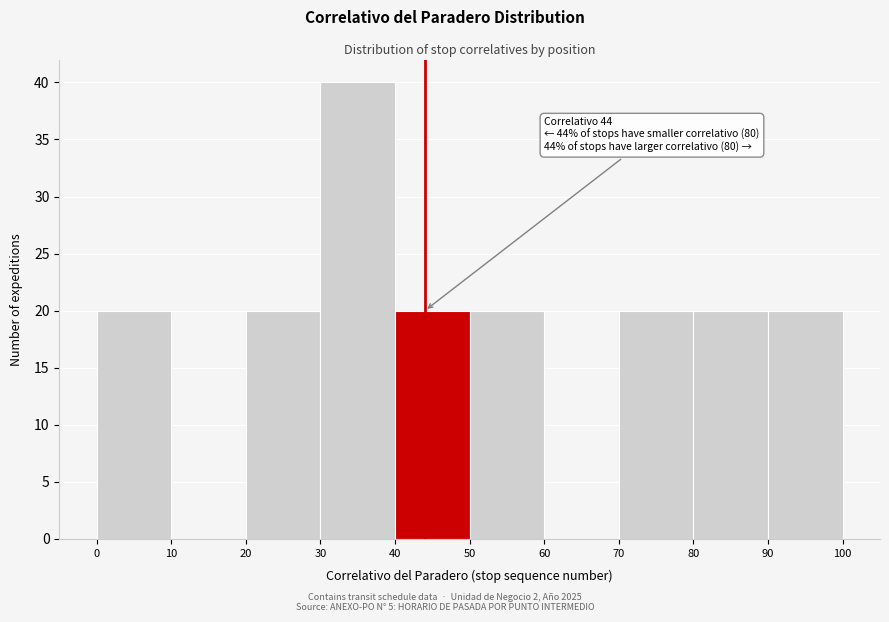

Over which range of the x-axis is the bar tallest?

30 to 40